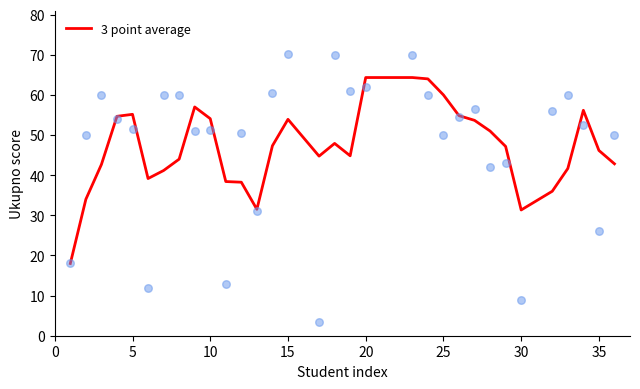

What is the highest value of the 3 point average series?

64.3